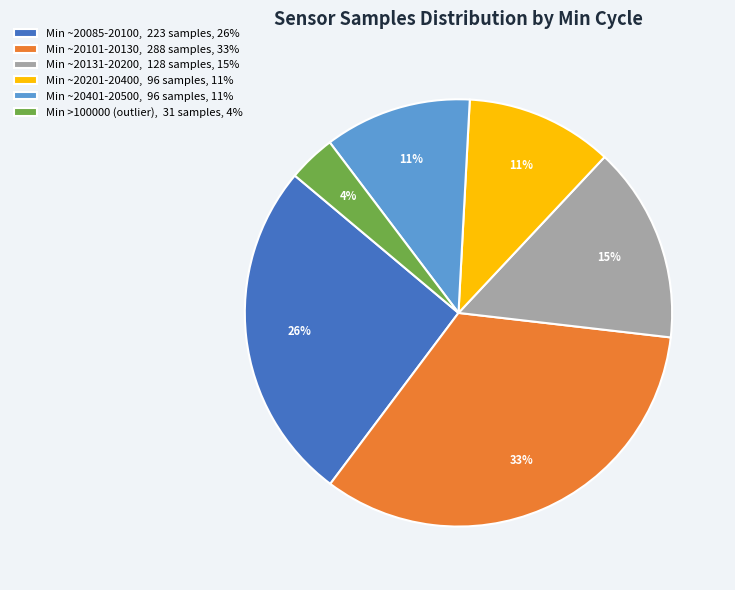

True or false: Min ~20401-20500, 96 samples, 11% accounts for 24% of the total.

False